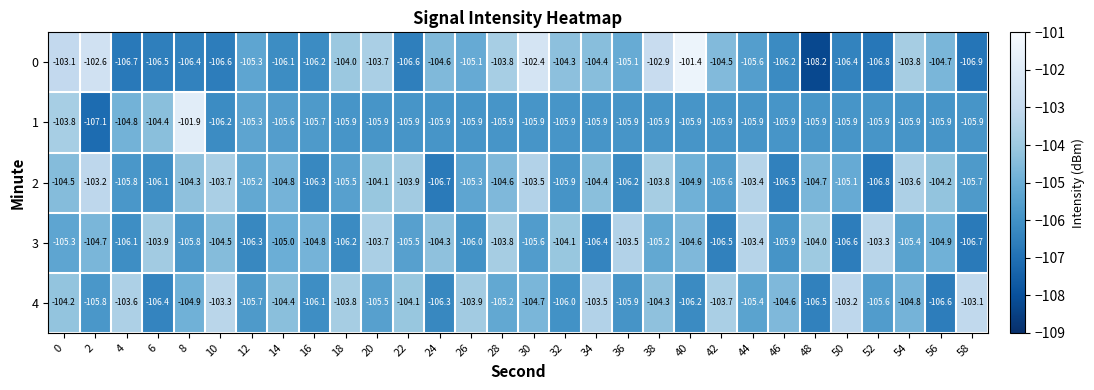

List the series in order of their peak value, highest first.

0, 1, 4, 2, 3